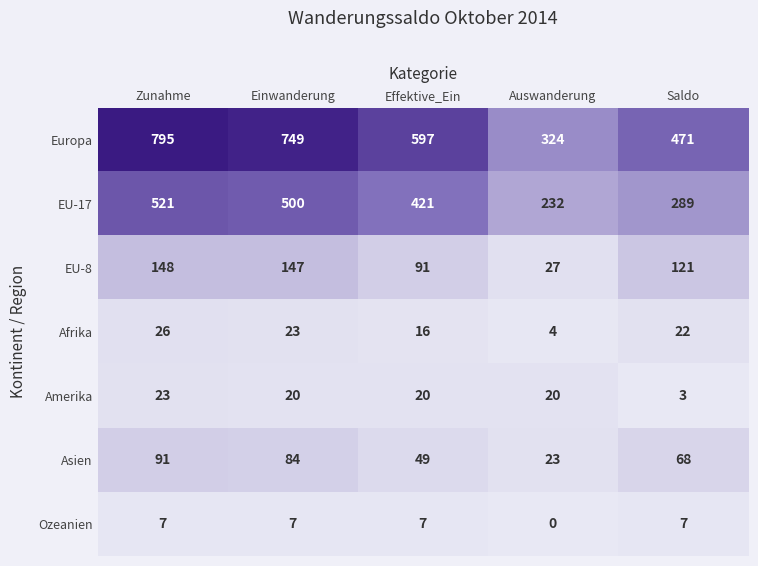

At which category is the sum across all series the highest?

Zunahme